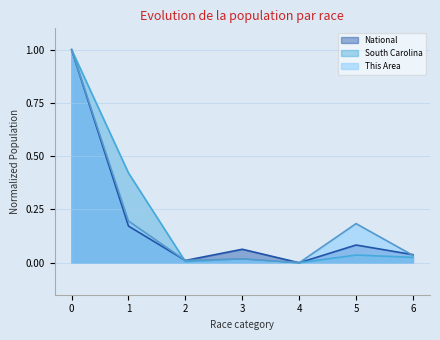

Which series has the widest spread of values?

This Area